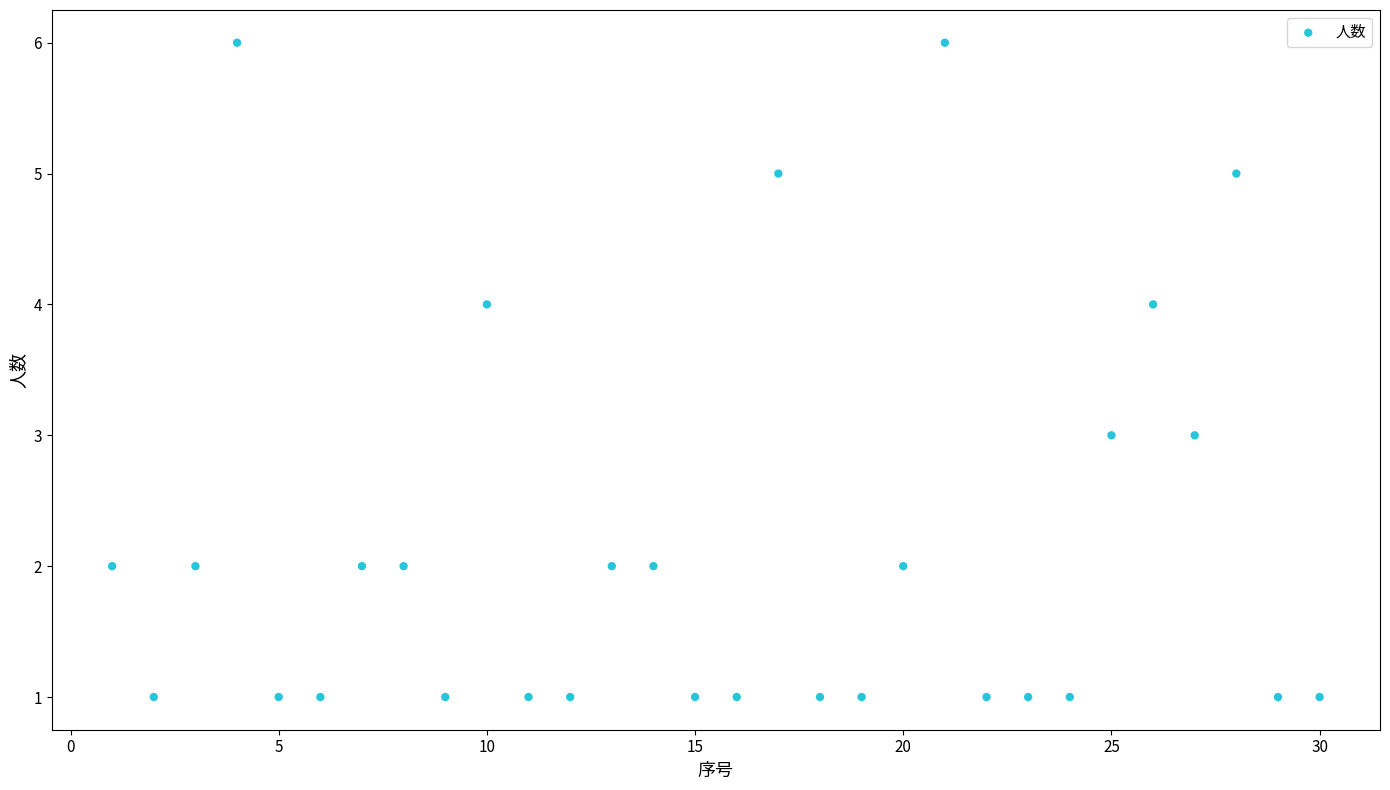

What is the range of Y values (max minus min)?

5